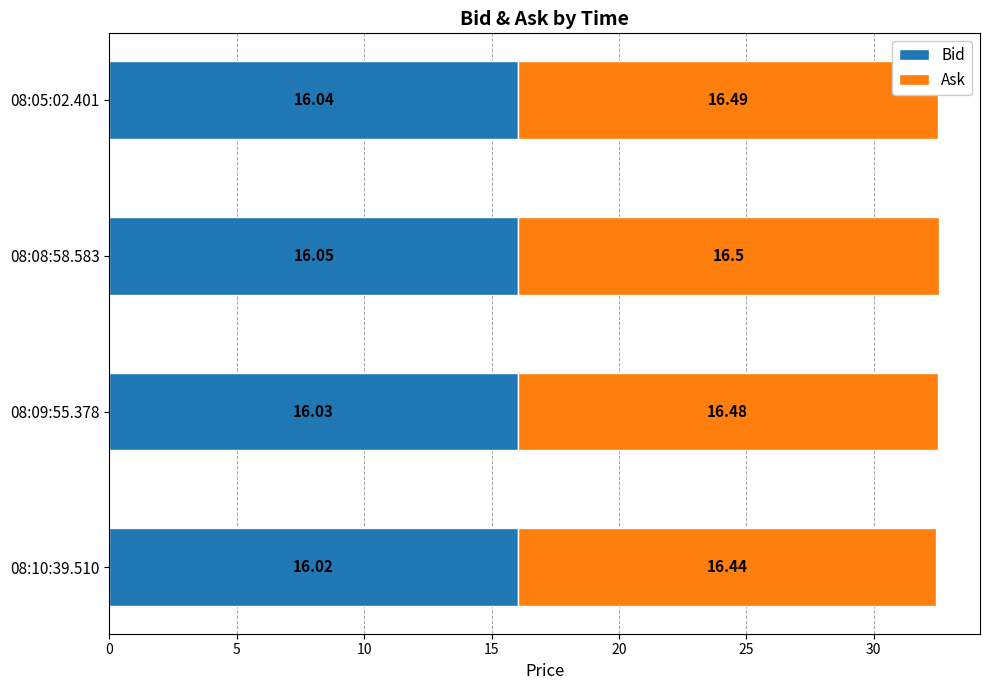

Rank the categories by Bid value from lowest to highest.

08:10:39.510, 08:09:55.378, 08:05:02.401, 08:08:58.583